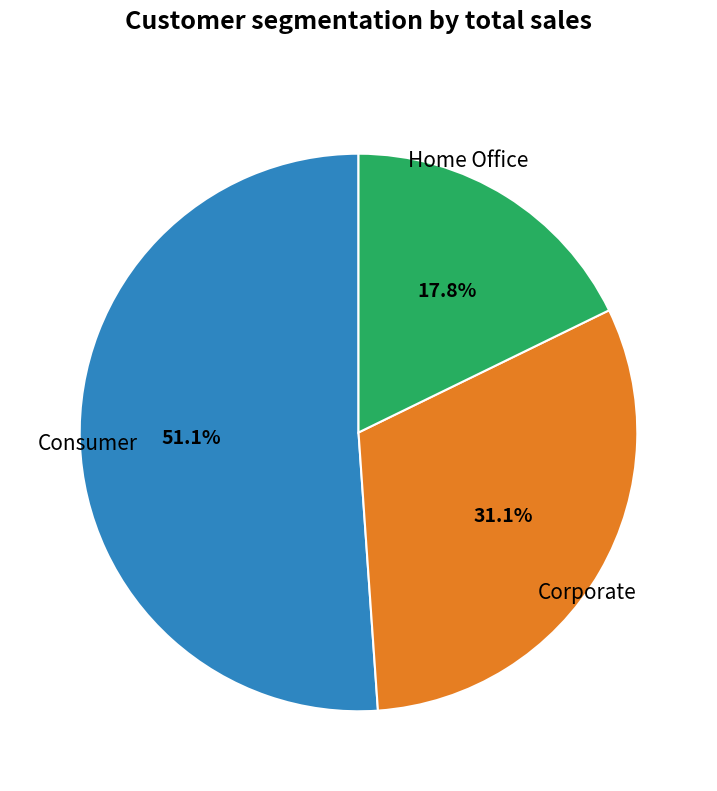

Is there any slice that represents more than half of the pie?

Yes